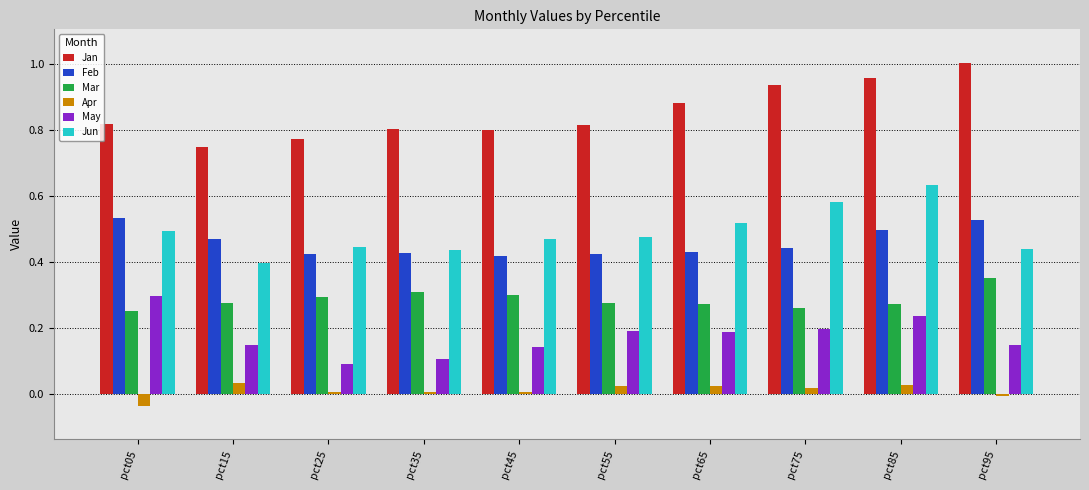

At which category does the chart reach its peak across all series?

pct95